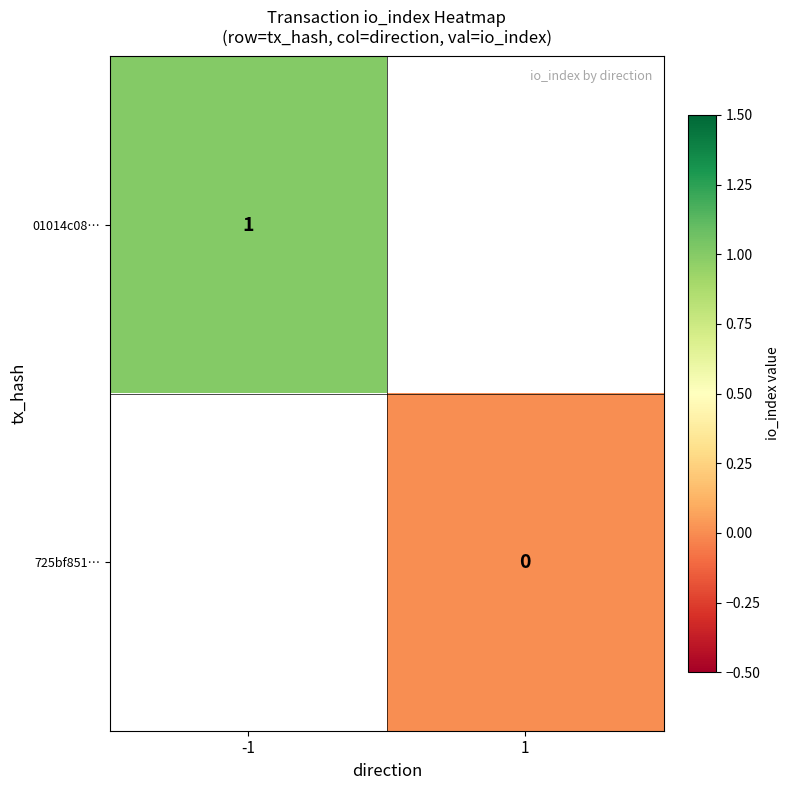

Which has a higher value, 1 or -1?

-1